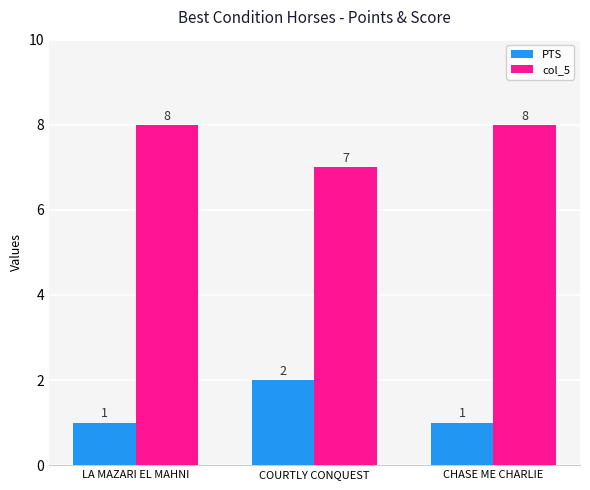

What is the sum of the PTS values at CHASE ME CHARLIE and LA MAZARI EL MAHNI?

2